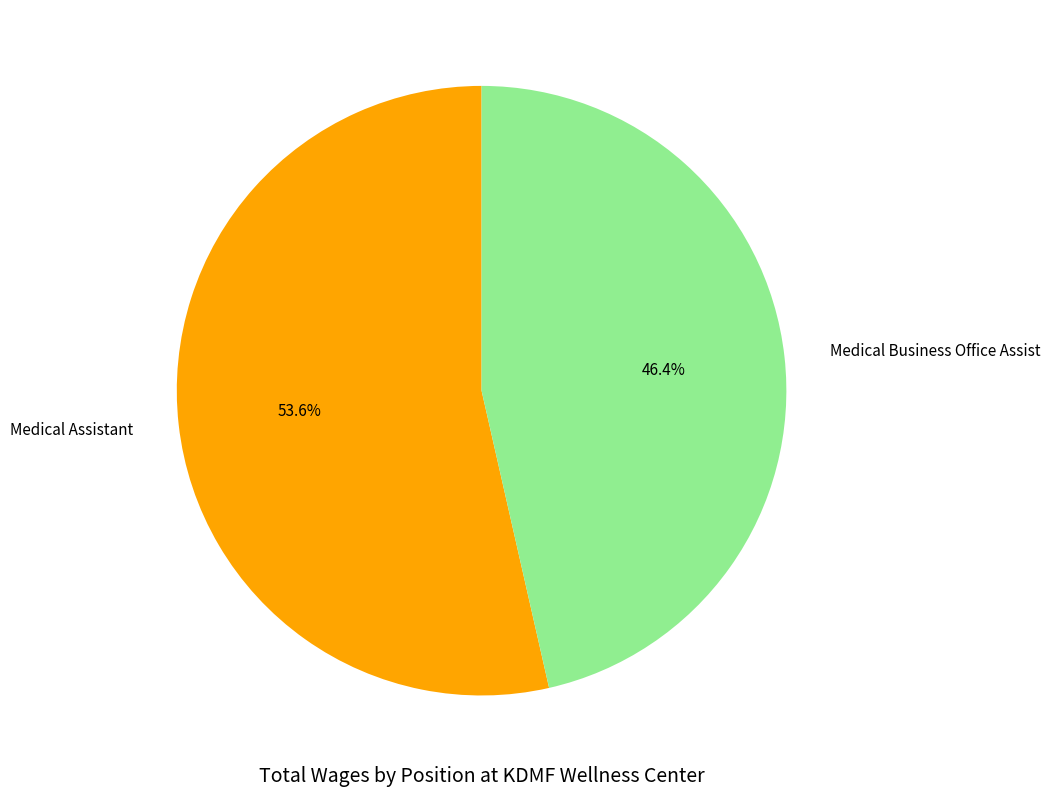

How many segments does this pie chart have?

2